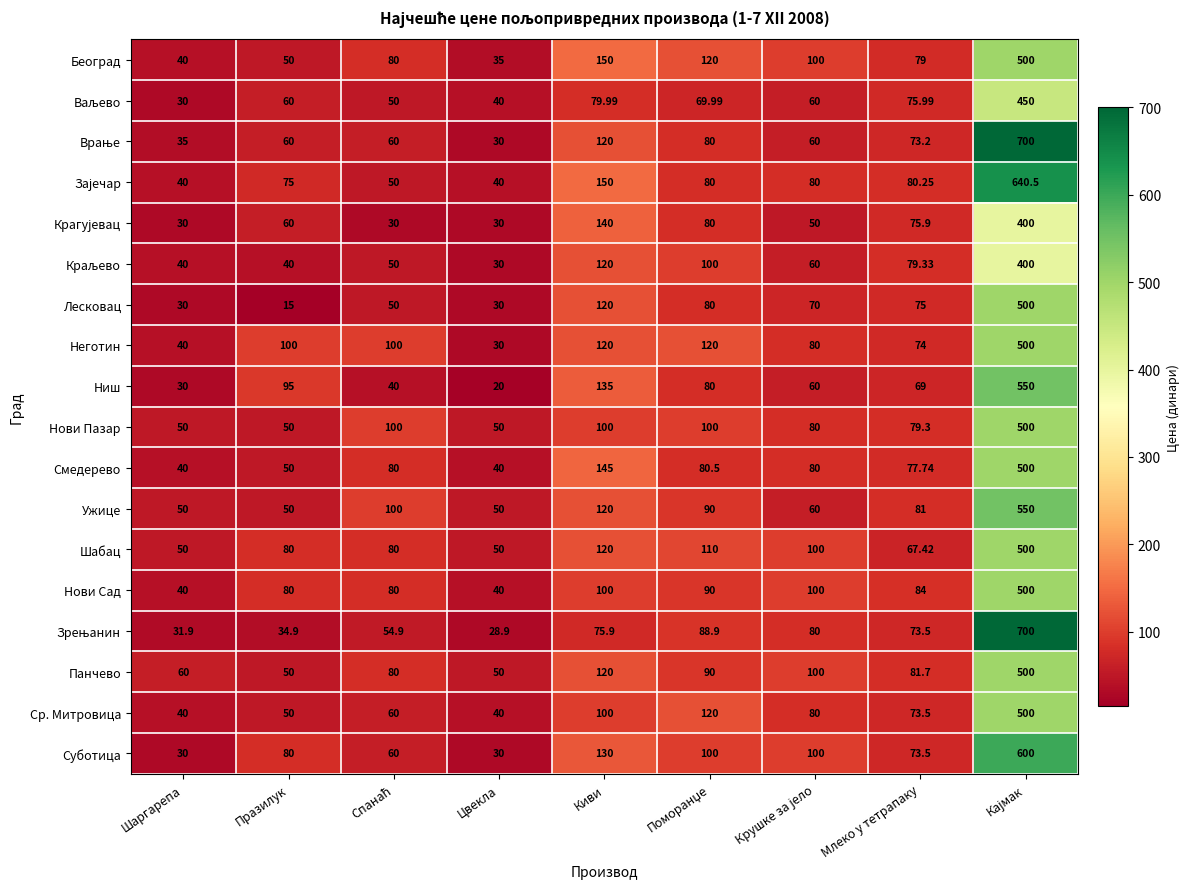

At which label does Ниш first exceed 69?

Празилук